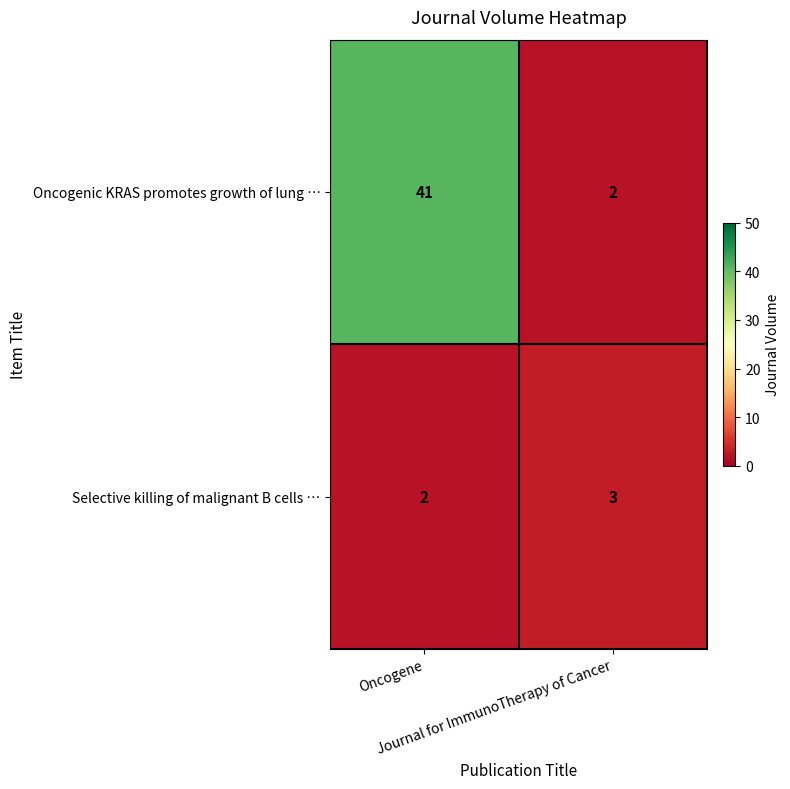

What is the sum of all Oncogenic KRAS promotes growth of lung … values?

43